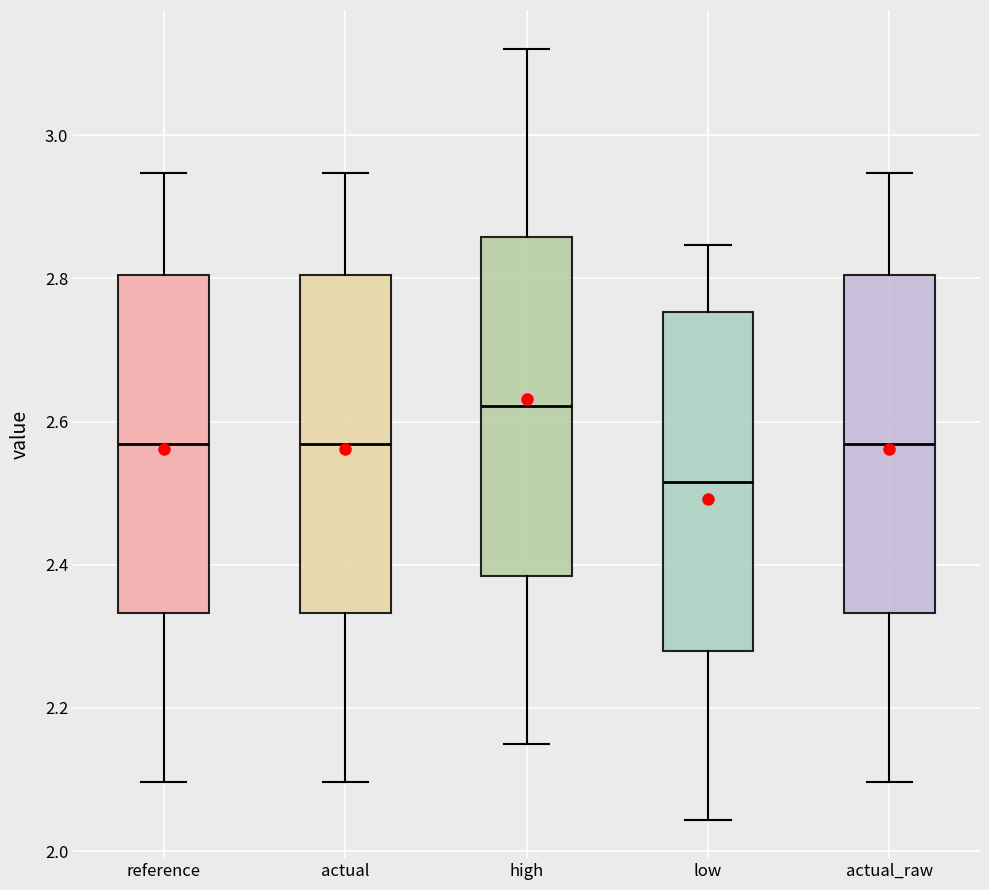

Reading left to right, transcribe this box plot: for each box, give where its median line is, the range the box spans, and where its two whiskers end, as read against the y-axis. The values are not printed on the chart, so give them approximately, as read against the axis.

reference: median 2.56, box 2.34 to 2.80, whiskers 2.10 to 2.94
actual: median 2.56, box 2.34 to 2.80, whiskers 2.10 to 2.94
high: median 2.62, box 2.38 to 2.86, whiskers 2.14 to 3.12
low: median 2.52, box 2.28 to 2.76, whiskers 2.04 to 2.84
actual_raw: median 2.56, box 2.34 to 2.80, whiskers 2.10 to 2.94